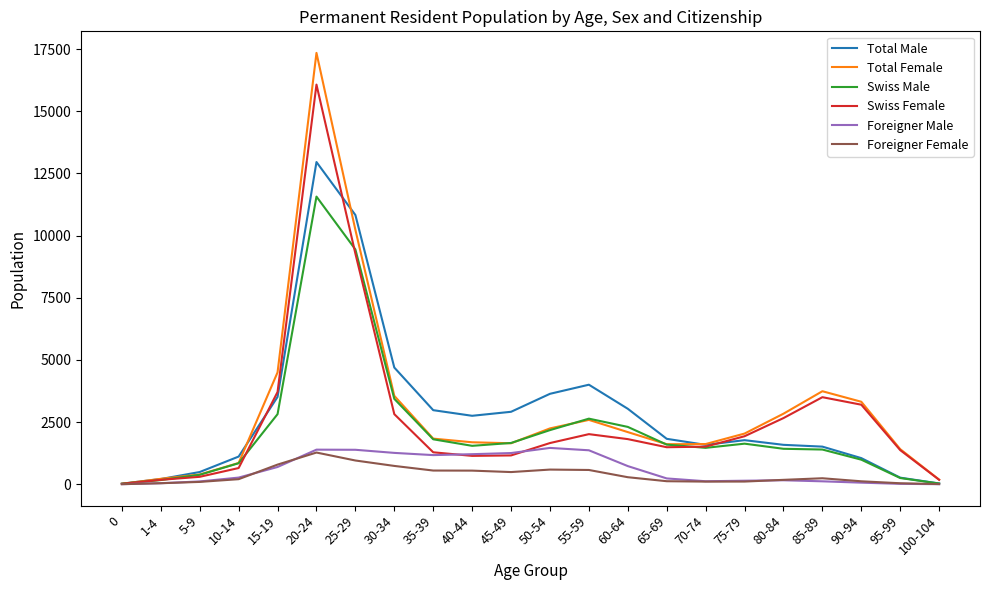

At which label is Total Female closest to 8681?

25-29